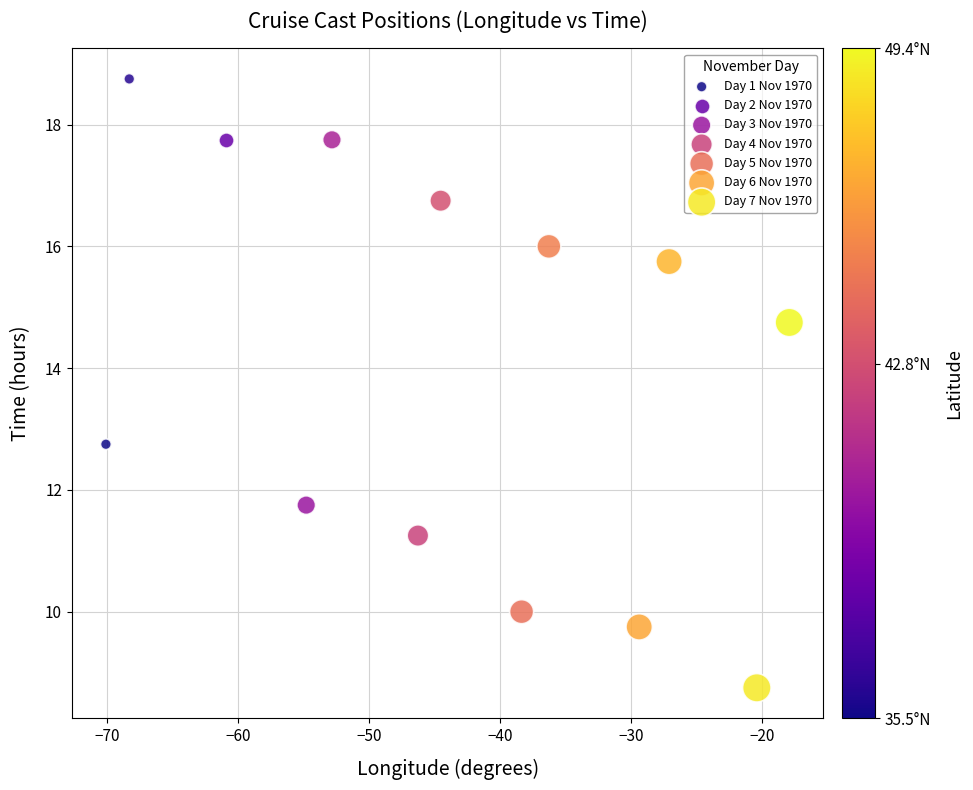

What are all the series names shown in the legend?

Day 1 Nov 1970, Day 2 Nov 1970, Day 3 Nov 1970, Day 4 Nov 1970, Day 5 Nov 1970, Day 6 Nov 1970, Day 7 Nov 1970